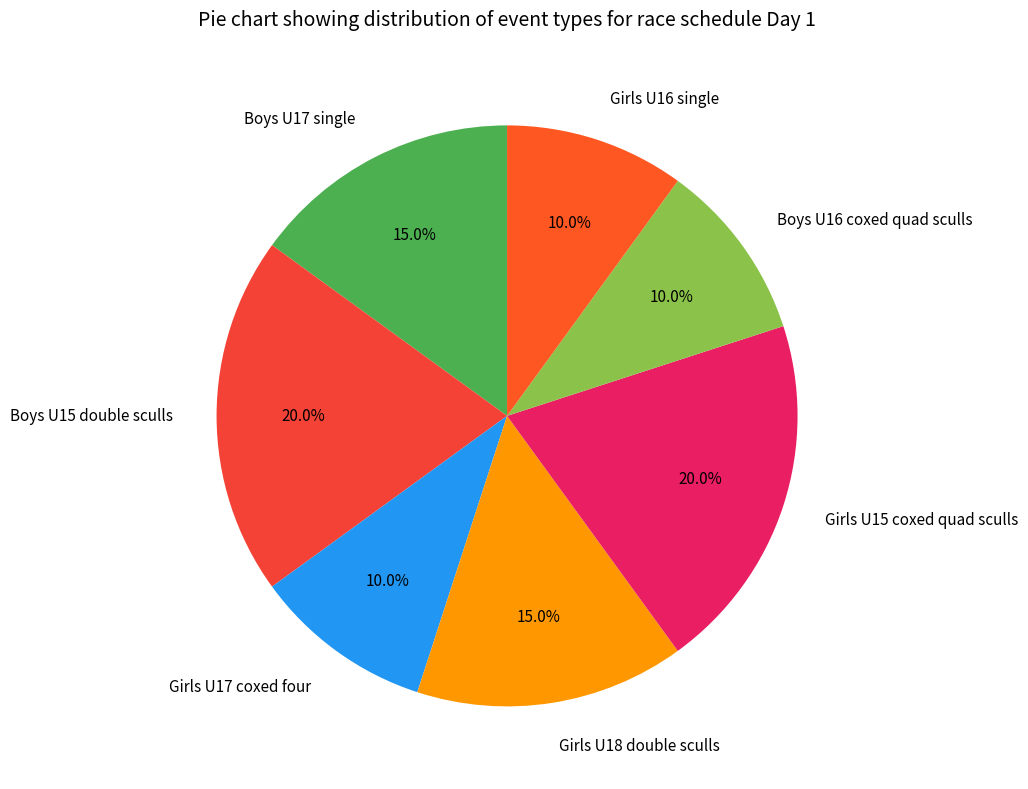

To the nearest percent, what is the combined percentage of Girls U16 single and Boys U16 coxed quad sculls?

20%